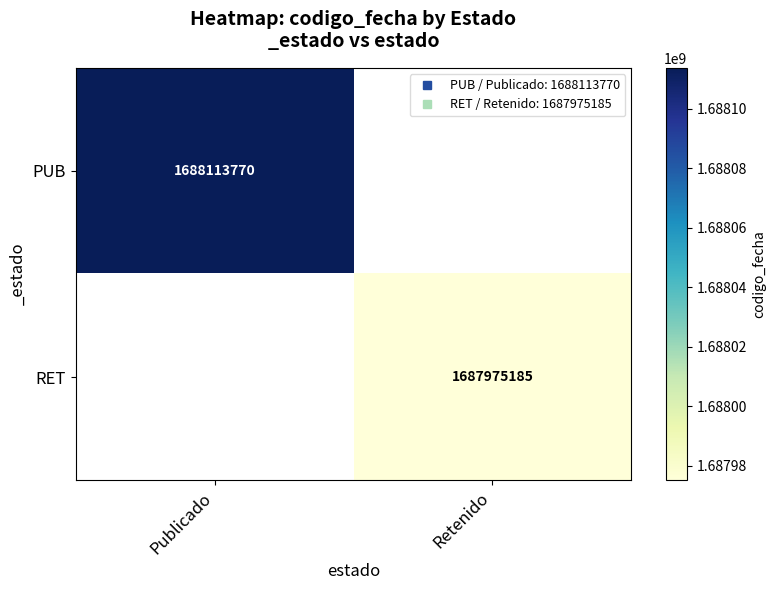

Rank the series by their maximum value, from lowest to highest.

PUB, RET